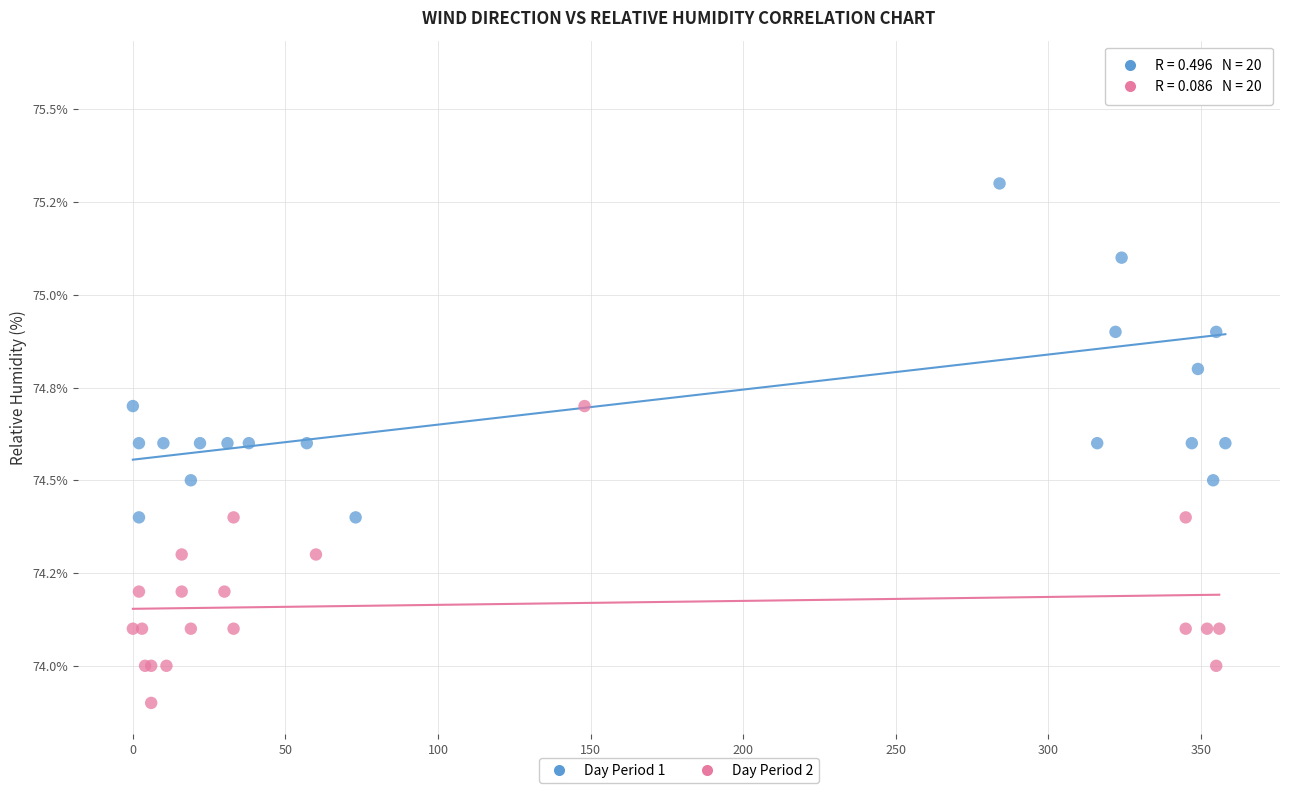

Which series has the widest spread of Y values?

Day Period 1